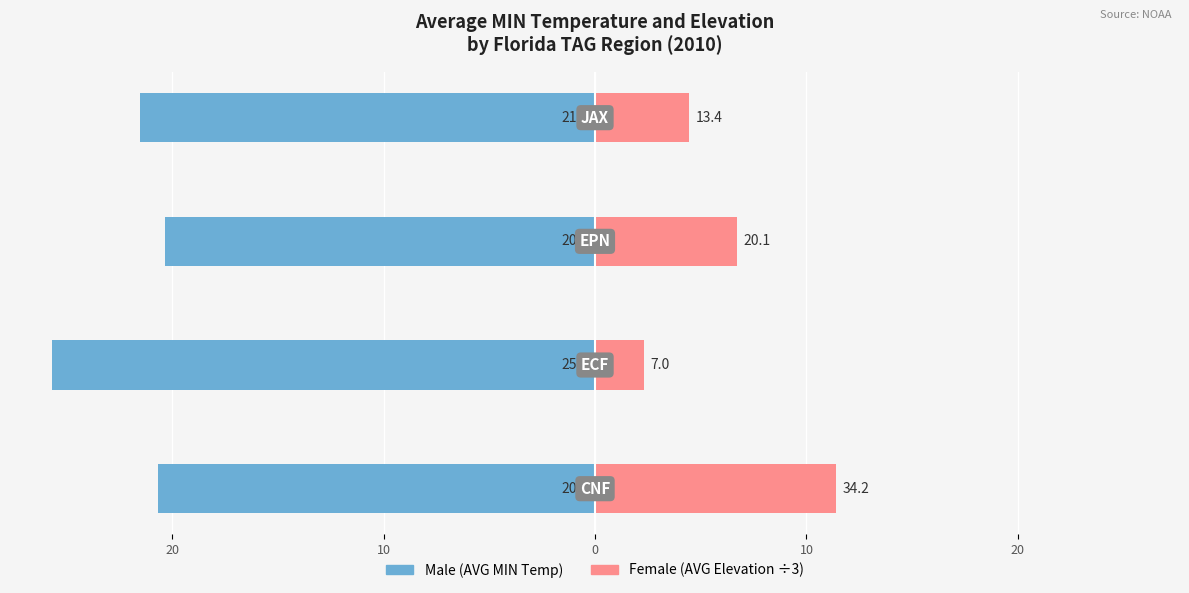

How many values in the AVG Elevation (ft, ÷3) series exceed 6?

2